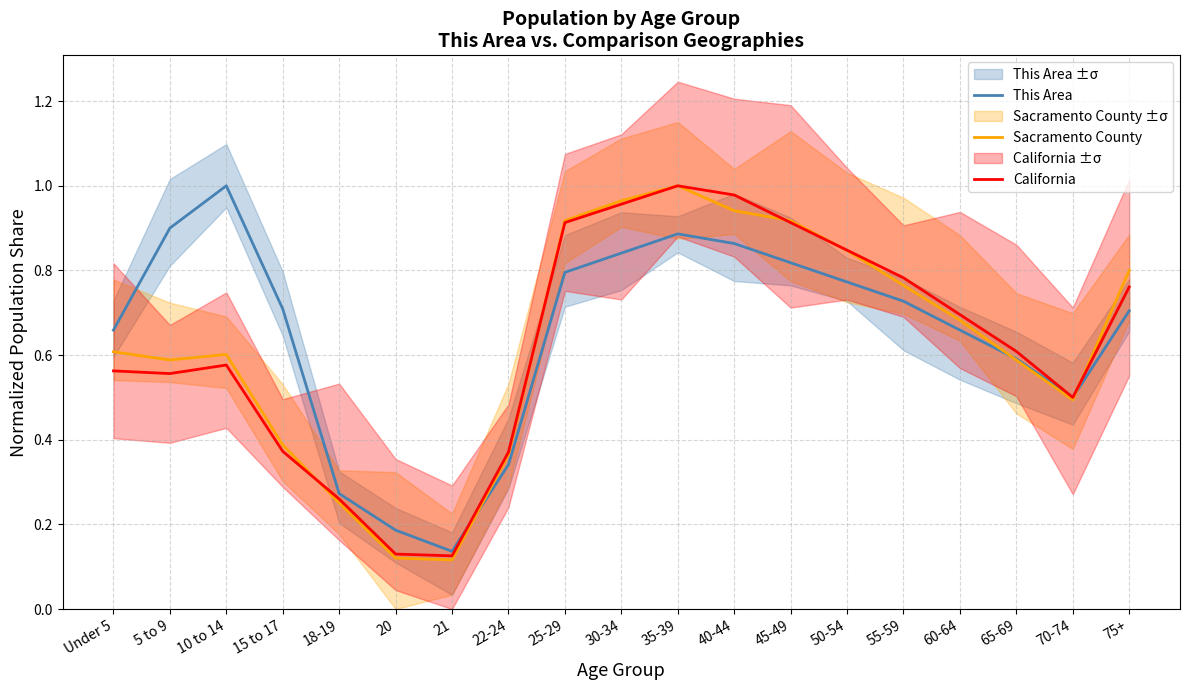

What is the highest value of the This Area series?

1.0